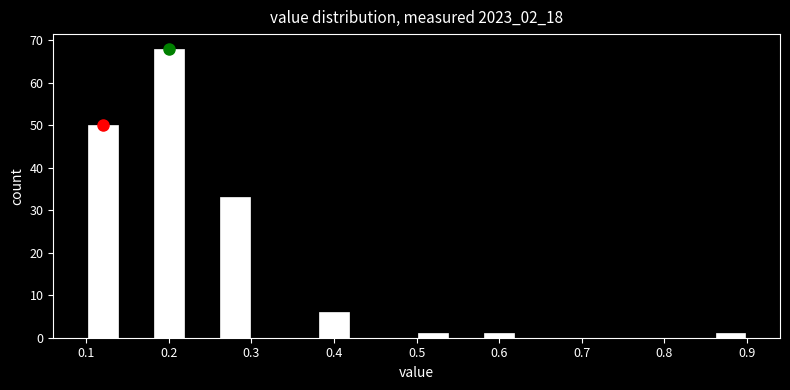

What is the height of the bar covering 0.10 to 0.14 on the x-axis? The values are not printed on the chart, so give them approximately, as read against the axis.

50